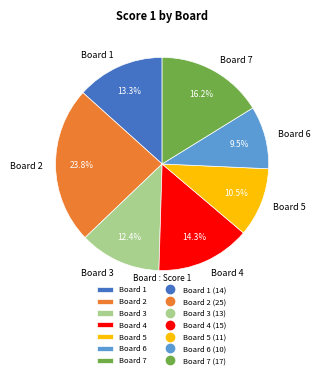

What is the smallest slice in the pie chart?

Board 6